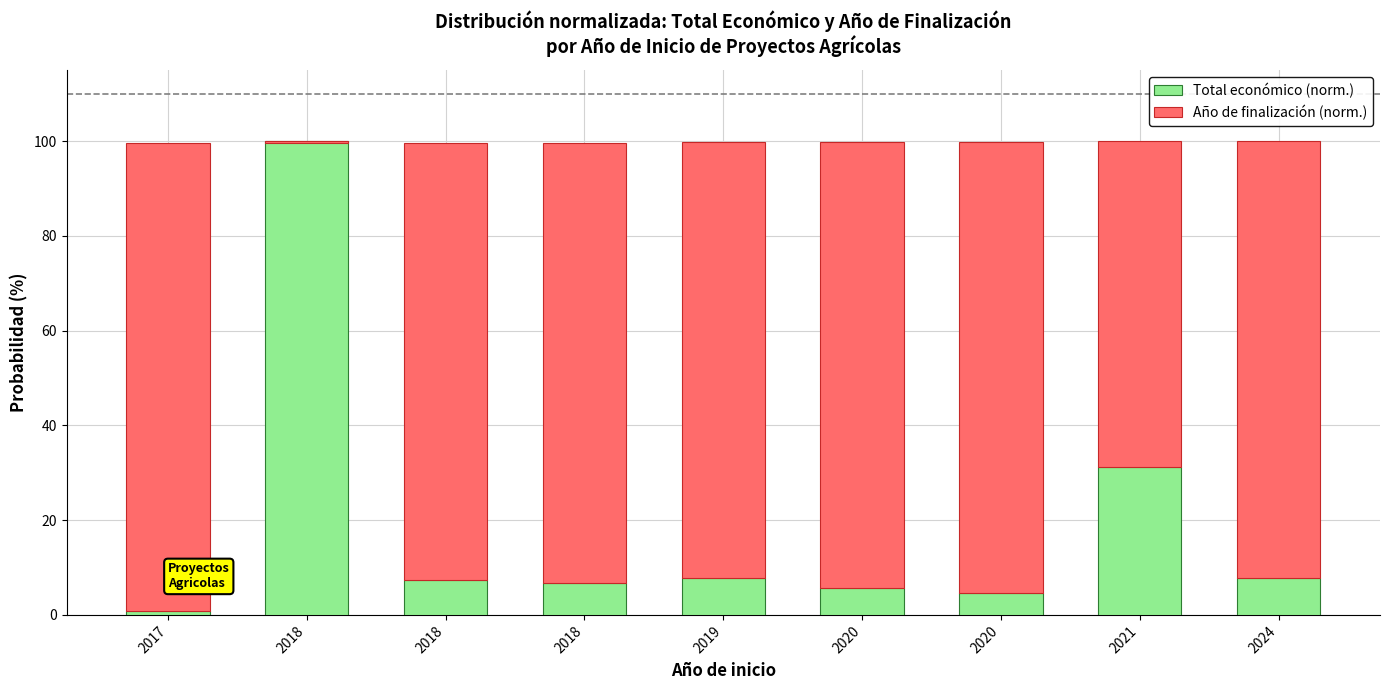

Count the number of data series in this chart.

2